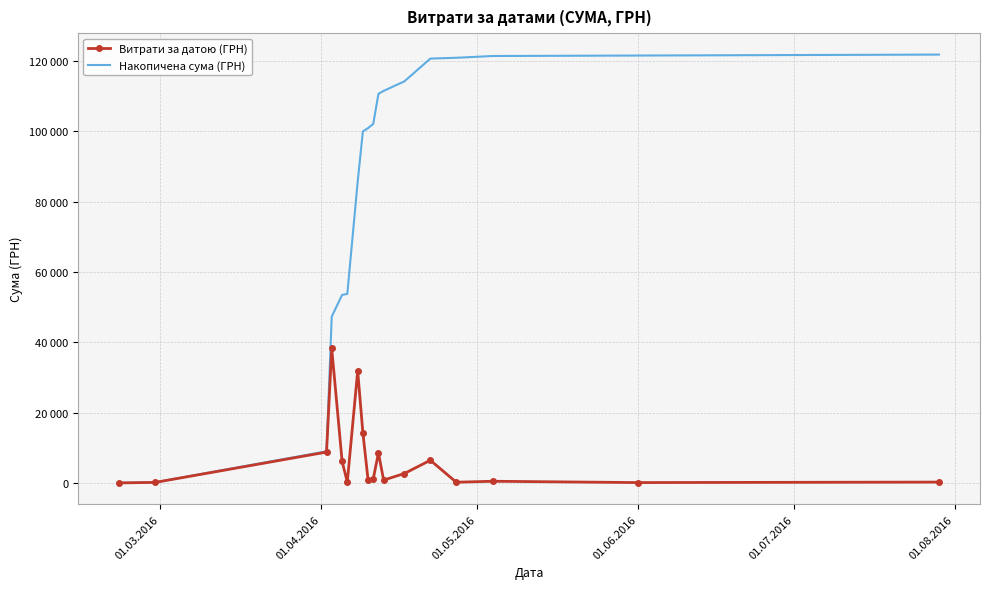

Which series has the largest total across all categories?

Накопичена сума (ГРН)